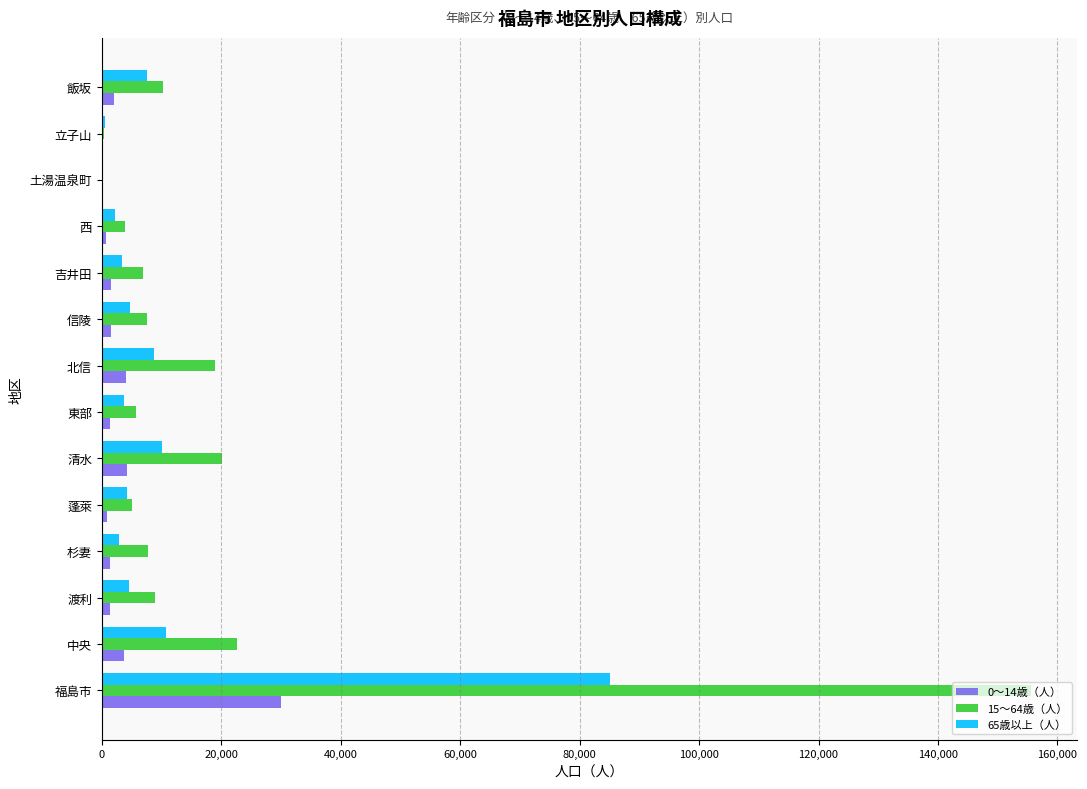

The 15～64歳（人） series shows 217511 at 福島市. True or false?

False